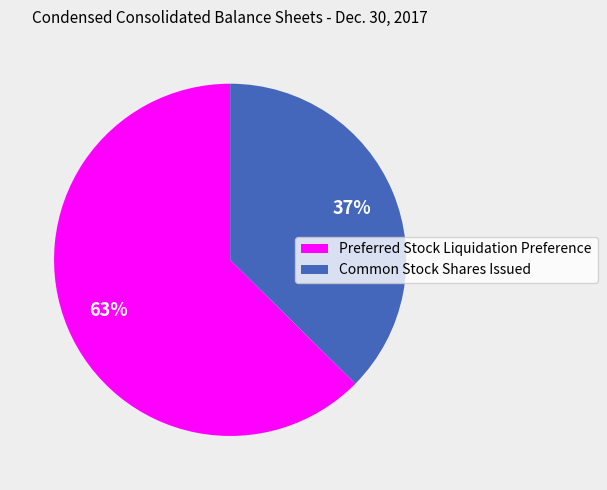

Is Preferred Stock Liquidation Preference the majority of the pie?

Yes